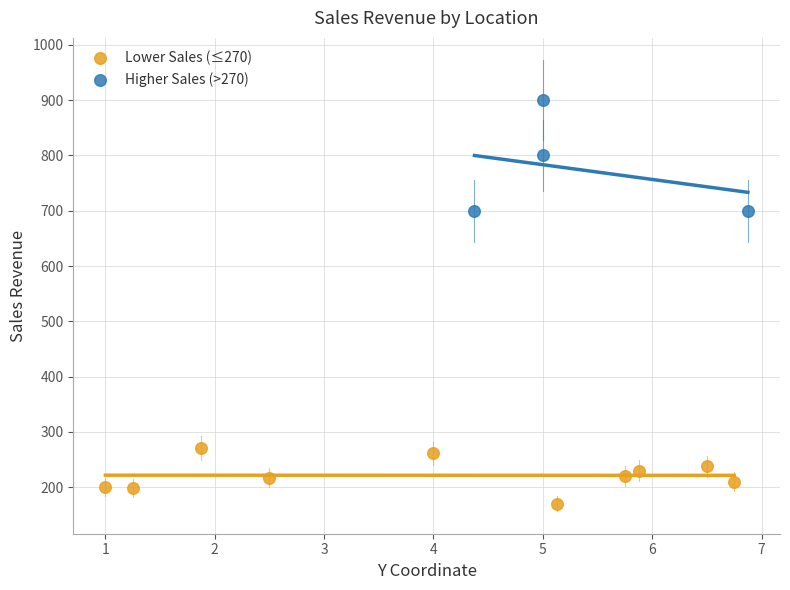

Which series has the widest spread of Y values?

Higher Sales (>270)